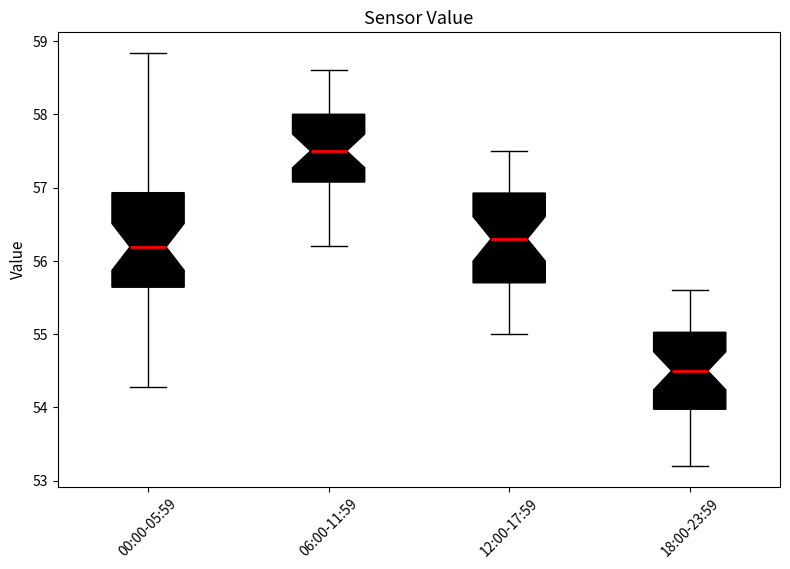

Which box has the lowest median line?

18:00-23:59